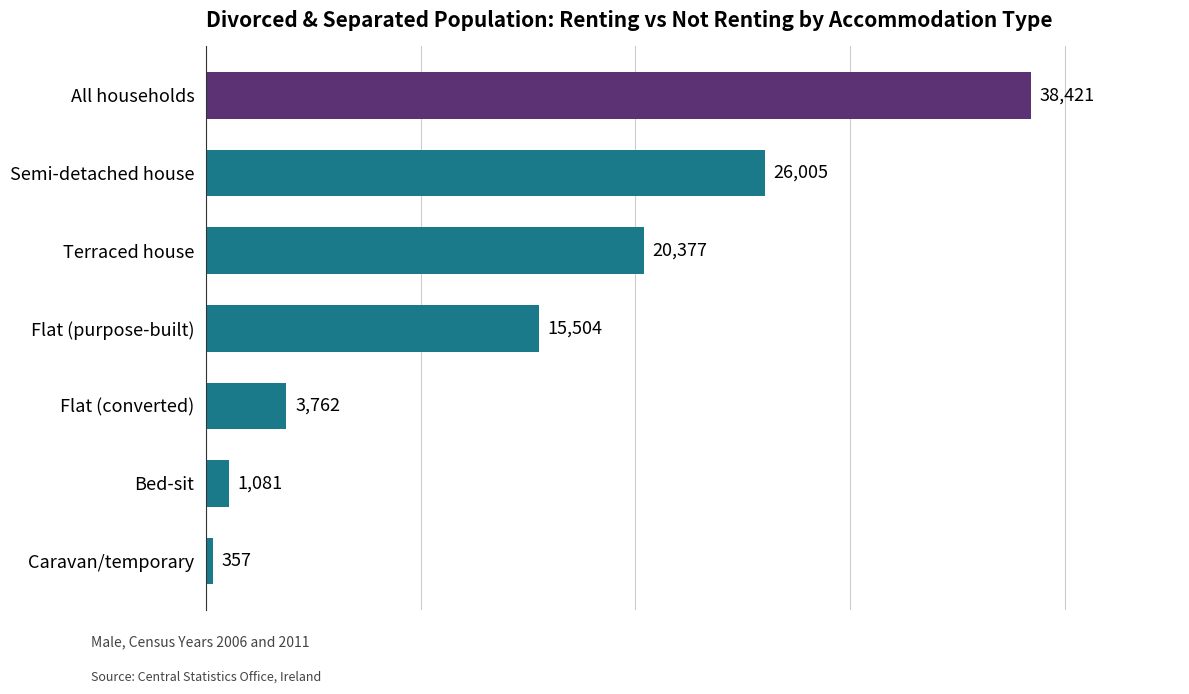

How many values are below 15504?

3